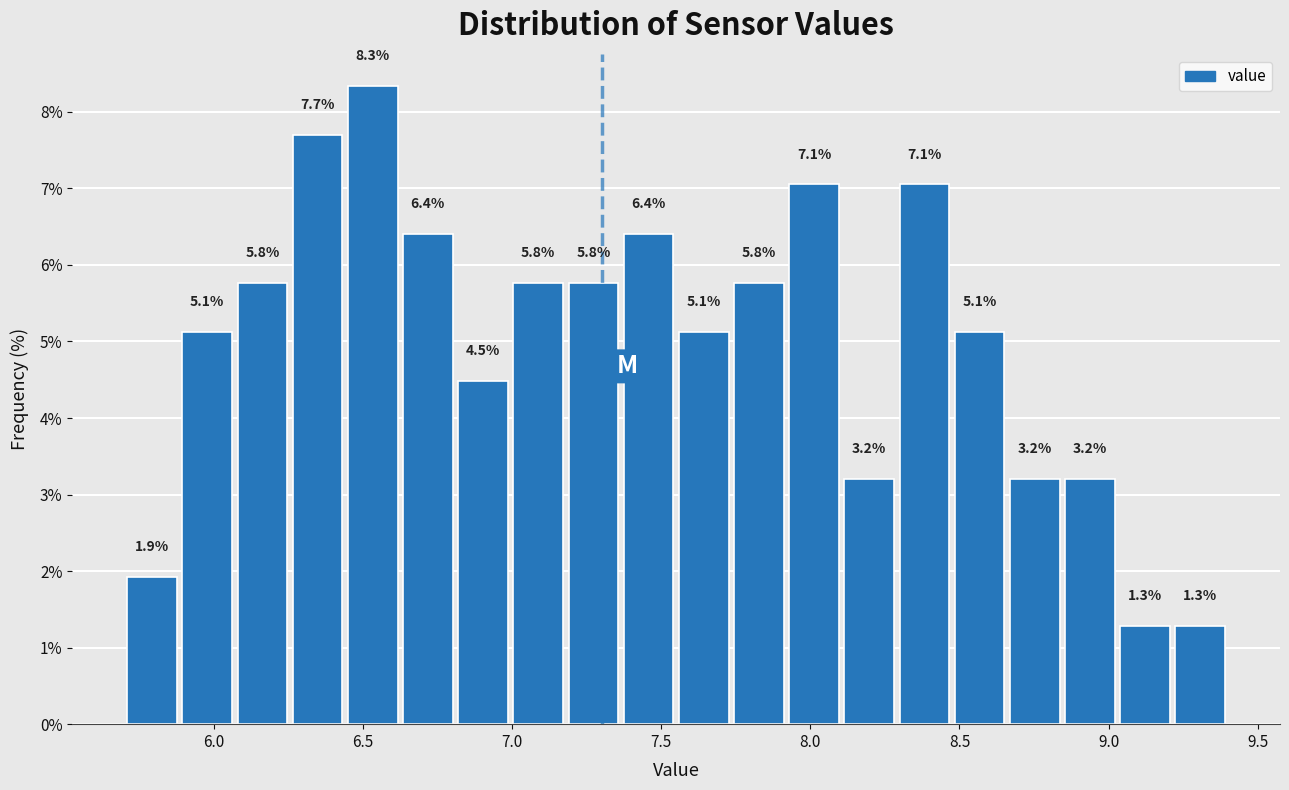

Read against the x-axis, roughly where is the centre of the tallest bar?

6.55